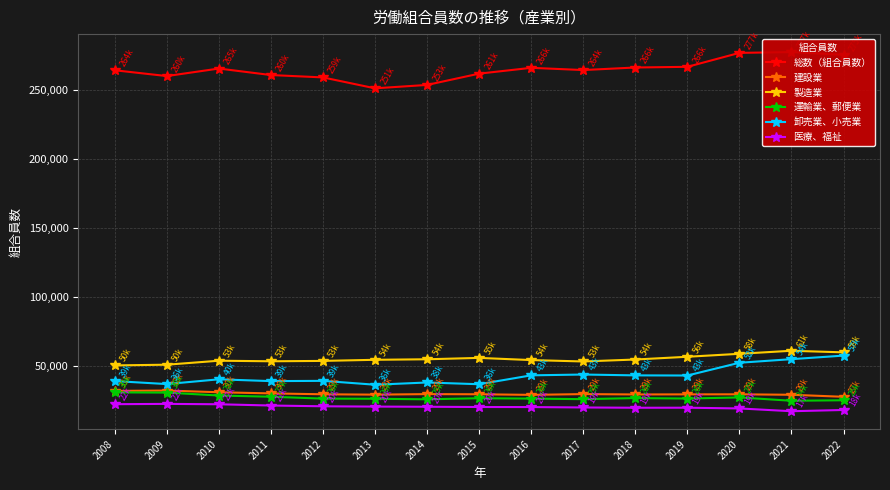

How many lines are shown in the chart?

6